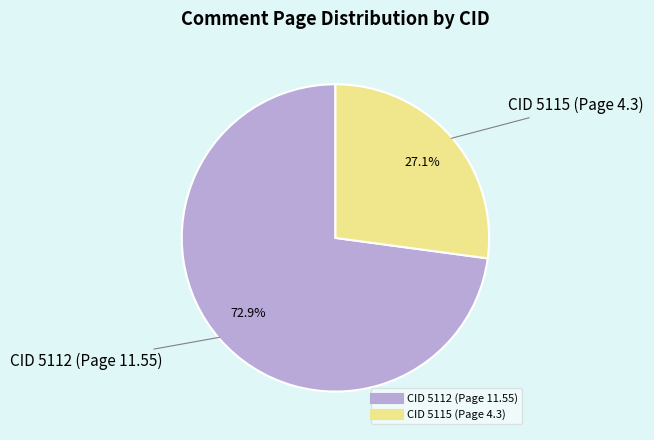

To the nearest percent, what percentage of the pie is CID 5112 (Page 11.55)?

73%